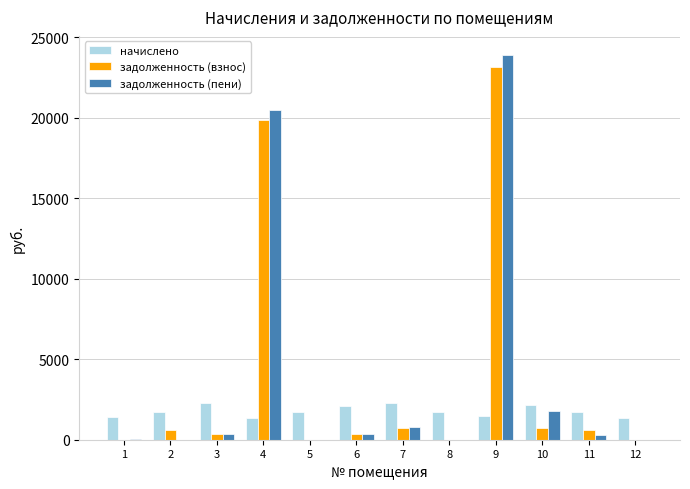

What is the maximum value for задолженность (взнос)?

23157.9